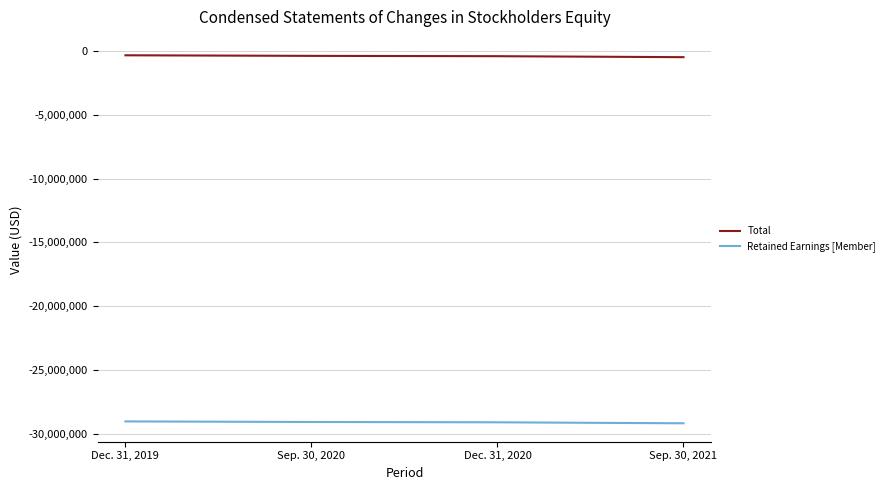

What is the lowest value of the Retained Earnings [Member] series?

-29196157